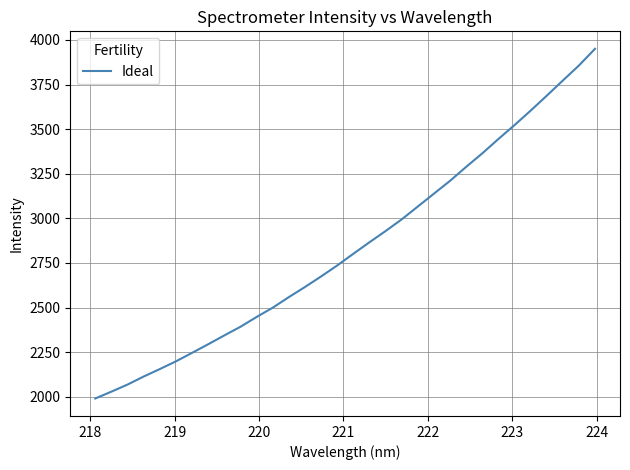

How many series are shown in this chart?

1